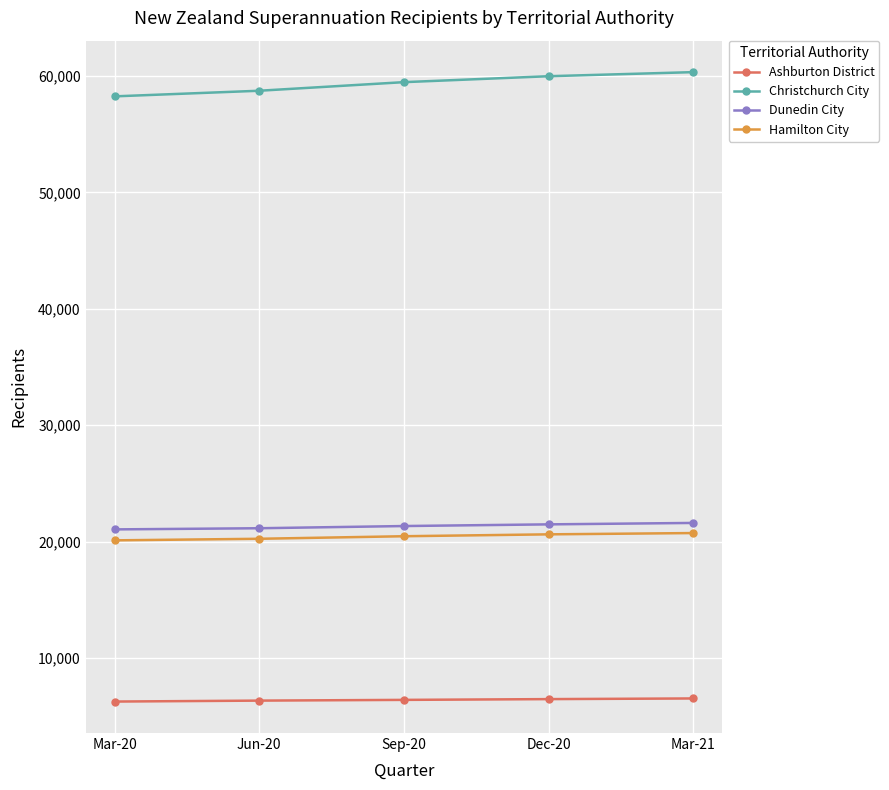

True or false: Dunedin City and Christchurch City cross at least once.

False